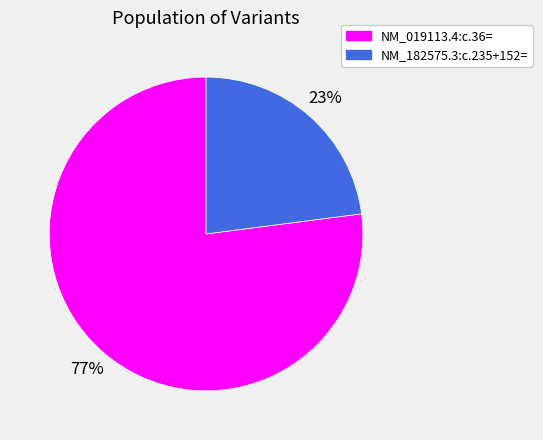

To the nearest percent, what is the average slice percentage?

50%